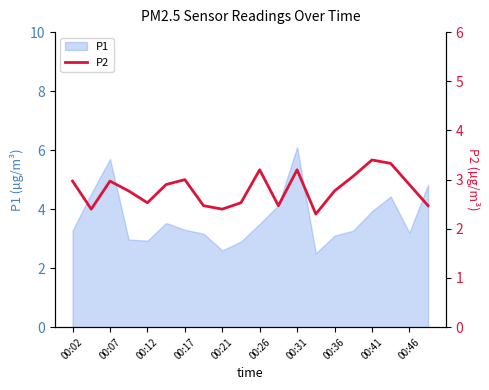

What is the highest value of the P1 series?

6.1